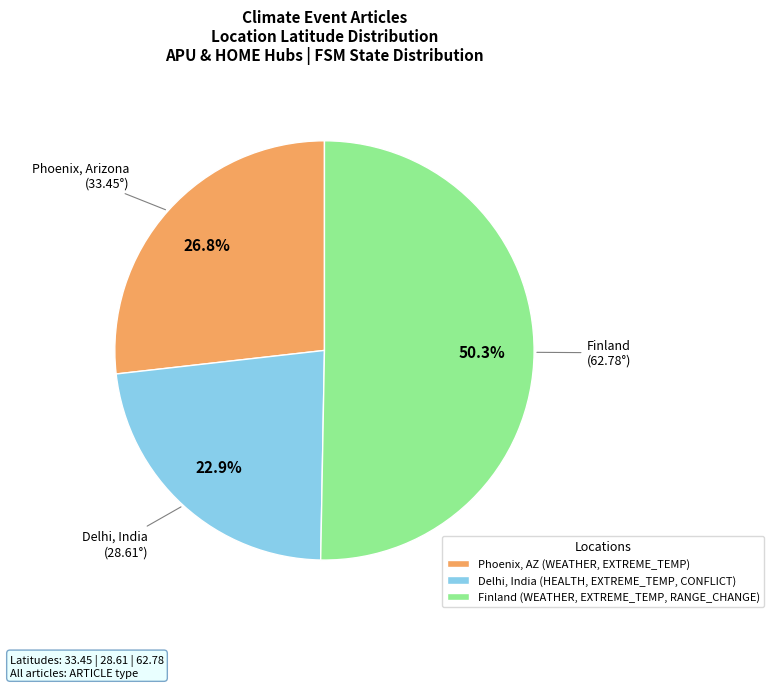

Combined, what portion of the pie is Delhi, India (HEALTH, EXTREME_TEMP, CONFLICT) and Finland (WEATHER, EXTREME_TEMP, RANGE_CHANGE)?

73.2%